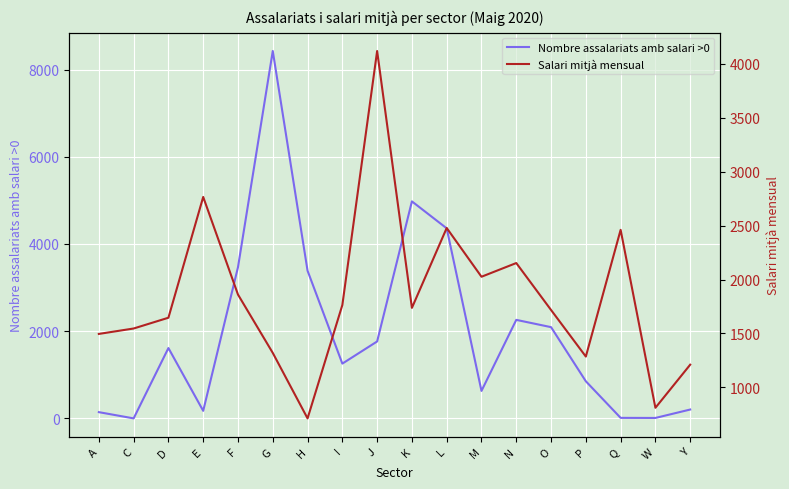

What is the total value across all series at L?

6836.8